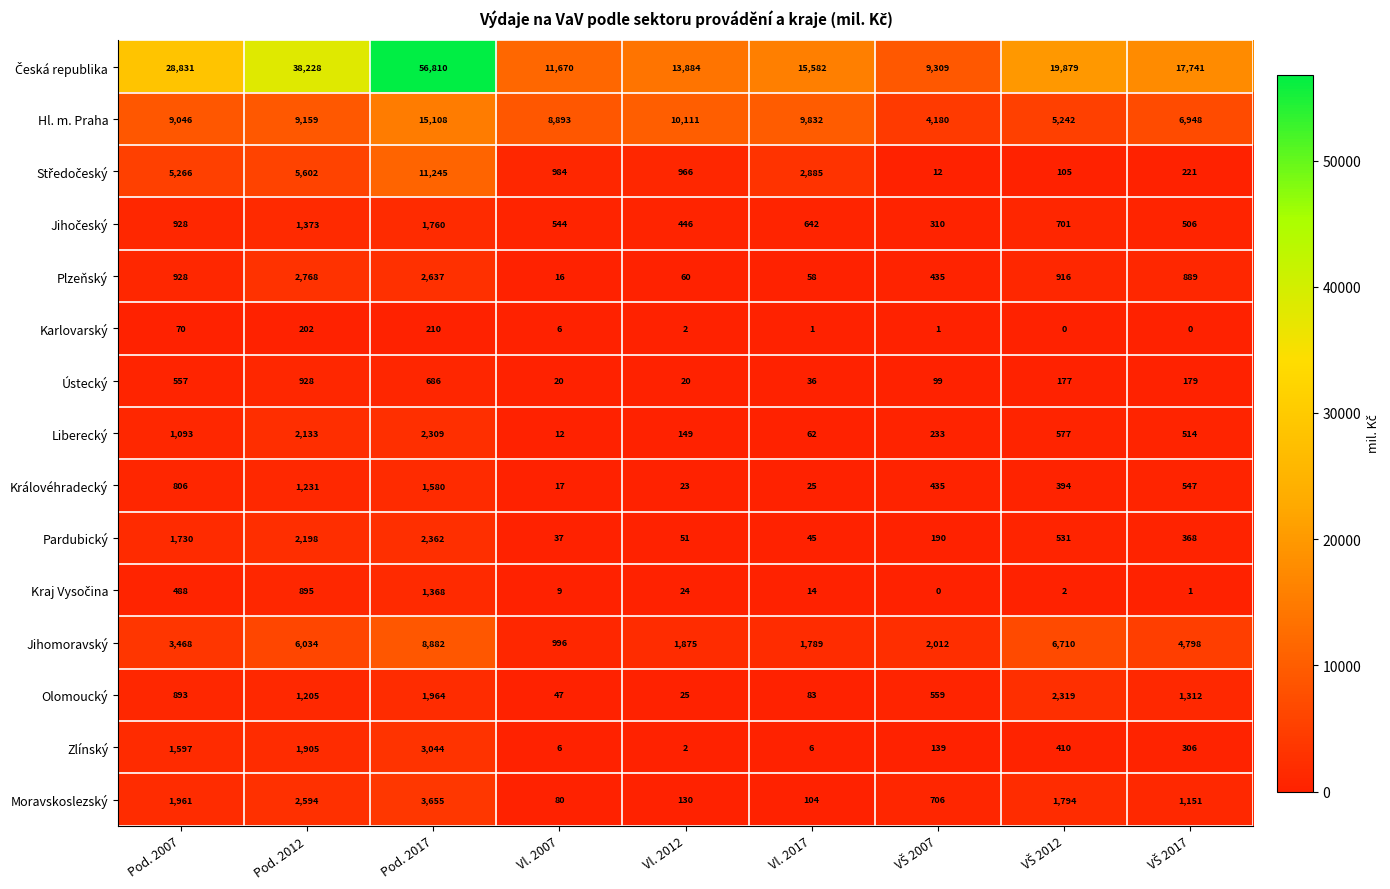

What value does the Pardubický series have at Pod. 2007?

1730